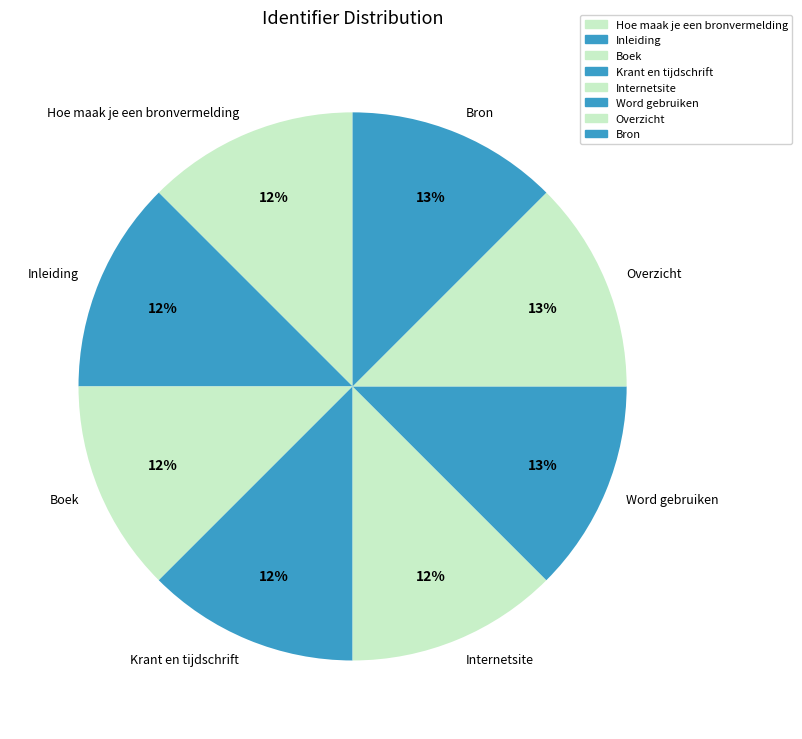

What is the ratio of the value at Hoe maak je een bronvermelding to the value at Internetsite?

1.0